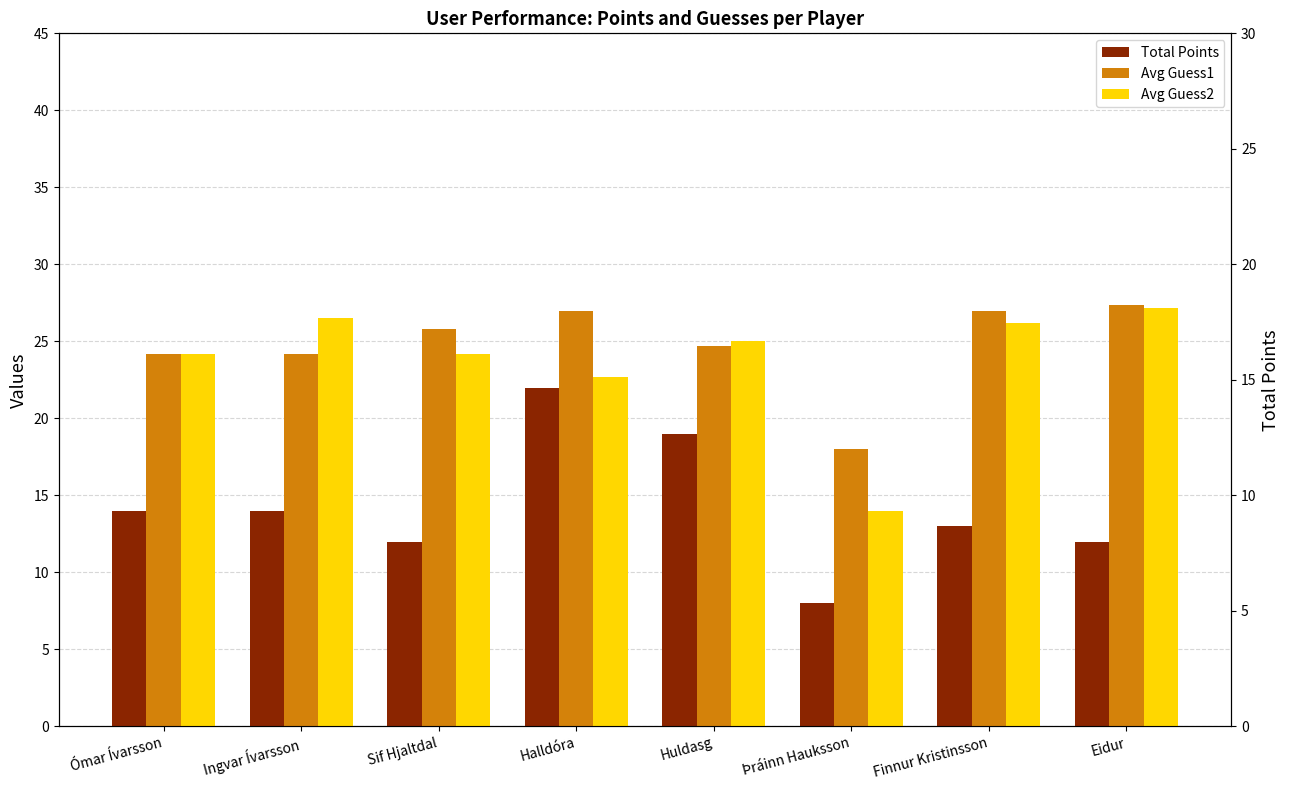

How many categories are shown in the chart?

8